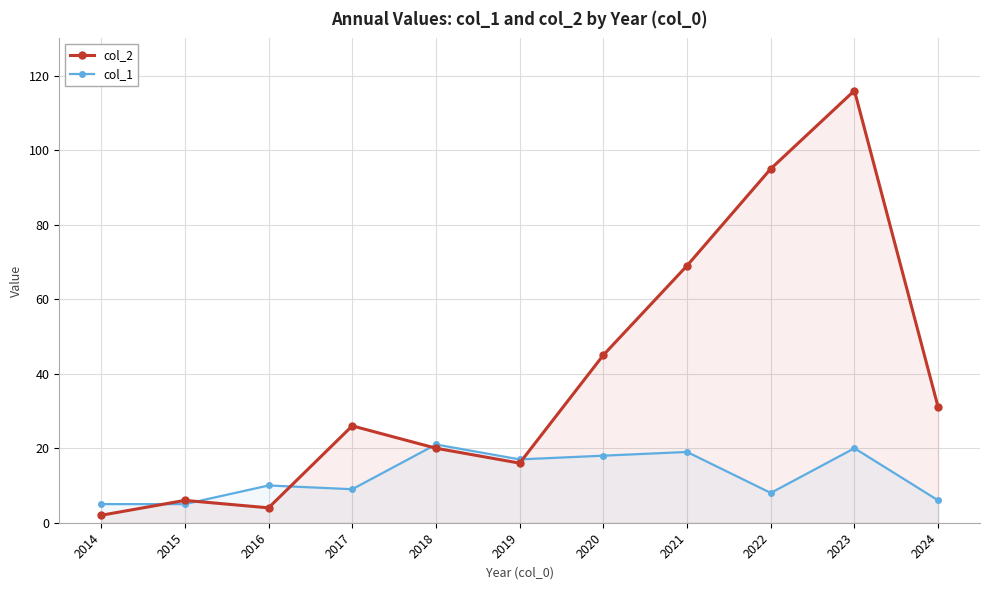

What is the difference between the maximum and minimum values in the col_1 series?

16